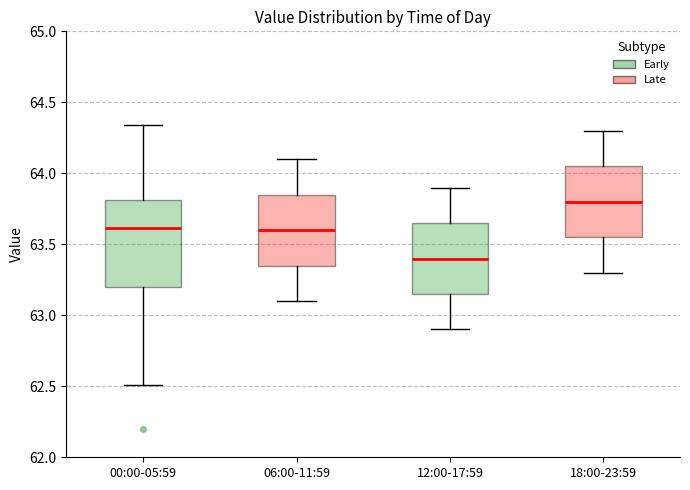

Where is the upper edge of the box for 12:00-17:59 on the y-axis? The values are not printed on the chart, so give them approximately, as read against the axis.

63.65